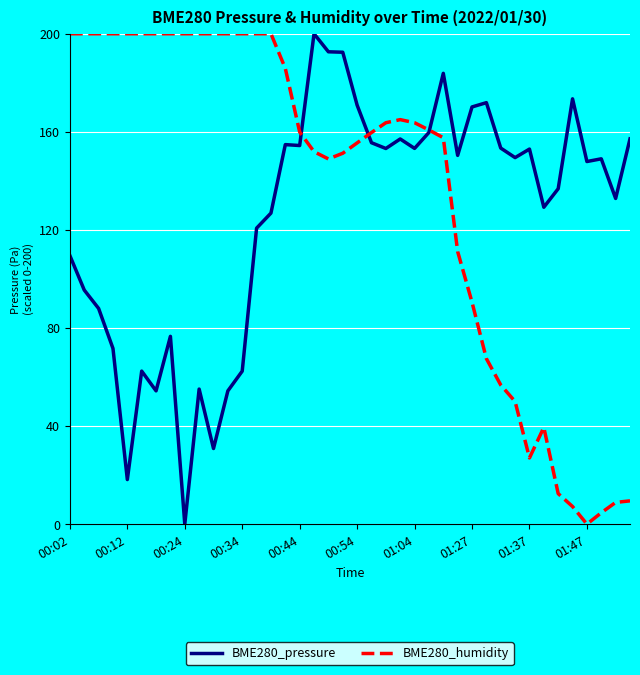

Which series ends up on top after the final intersection of BME280_pressure and BME280_humidity?

BME280_pressure